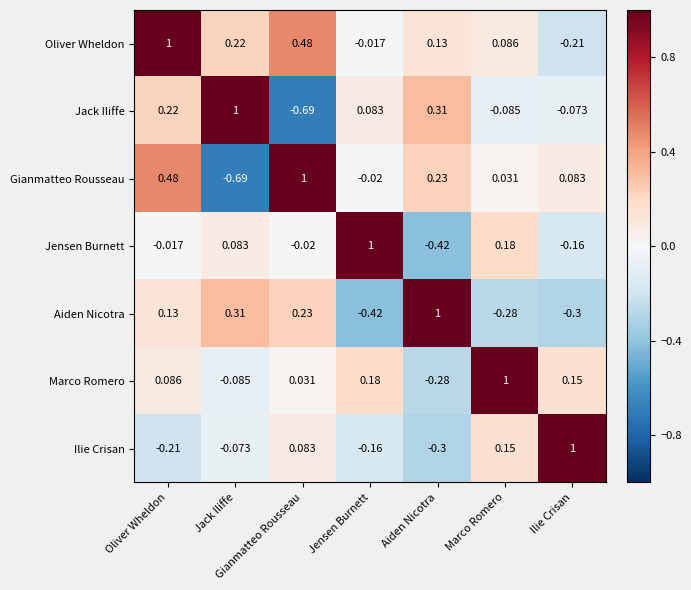

At which label does Jensen Burnett first exceed 0?

Jack Iliffe